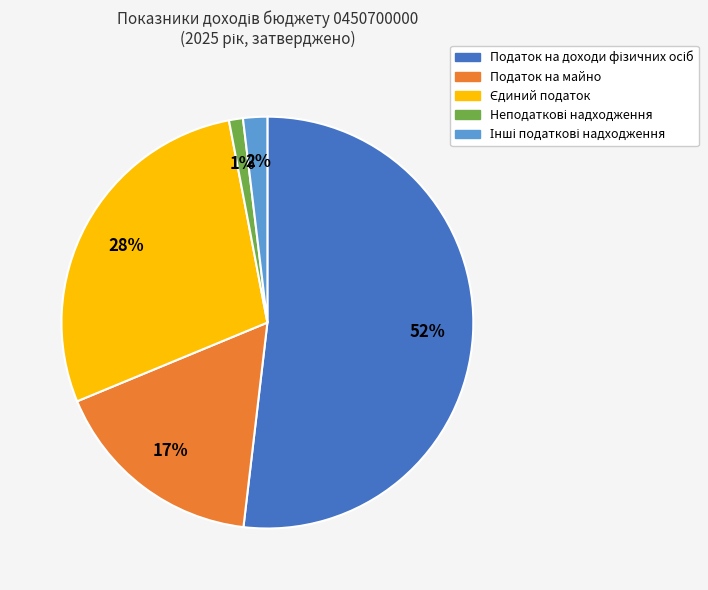

Does Податок на майно account for over 50% of the chart?

No